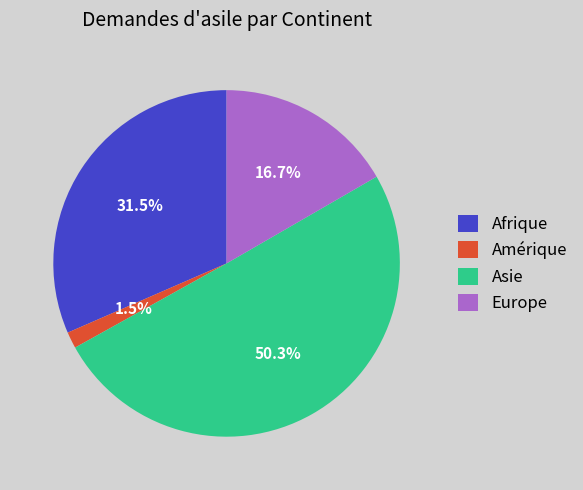

Which slice is the smallest?

Amérique